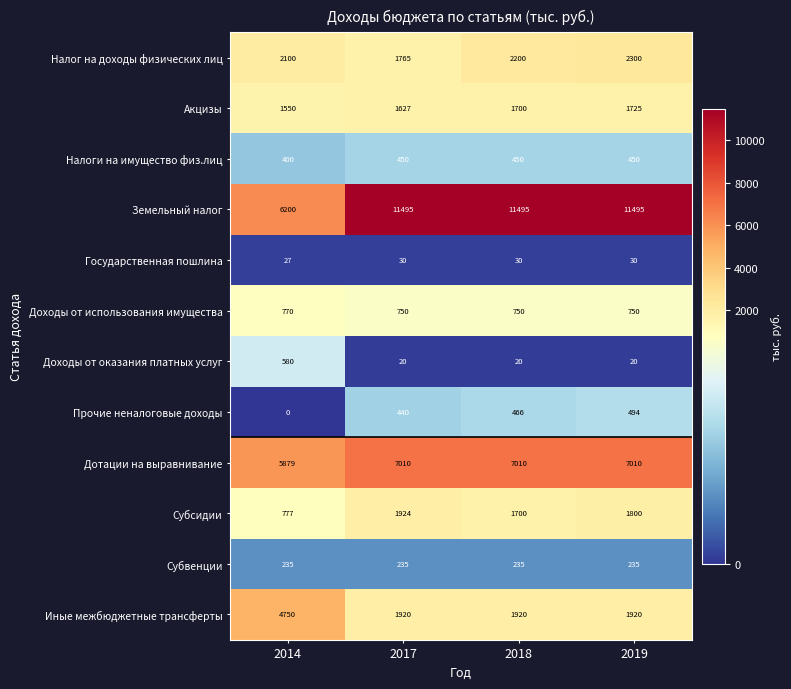

Count the number of data series in this chart.

12